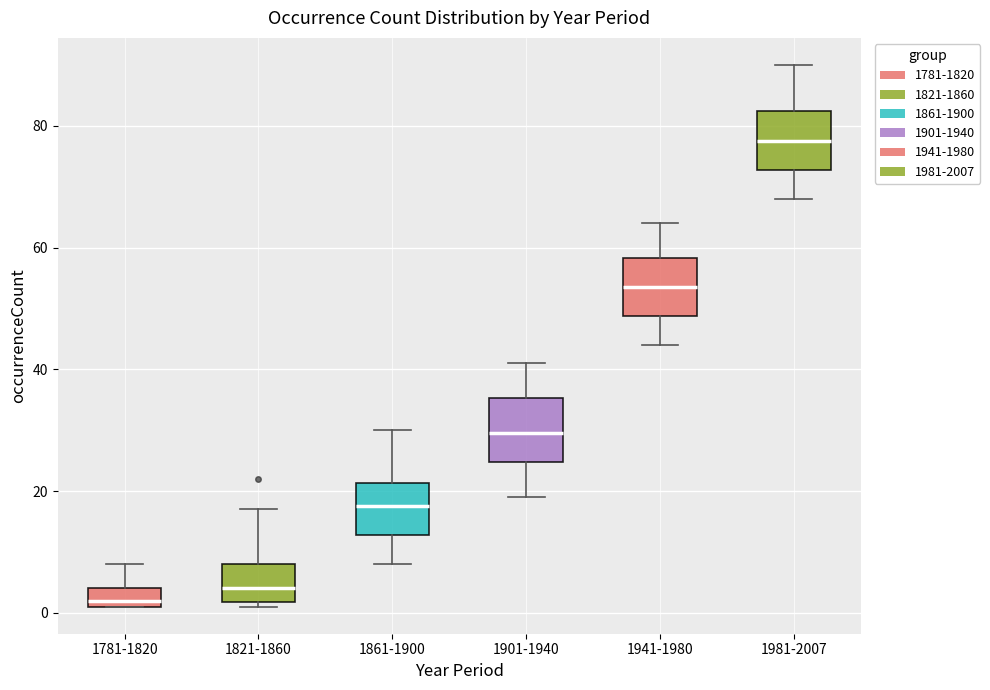

Which box's median line is the highest?

1981-2007